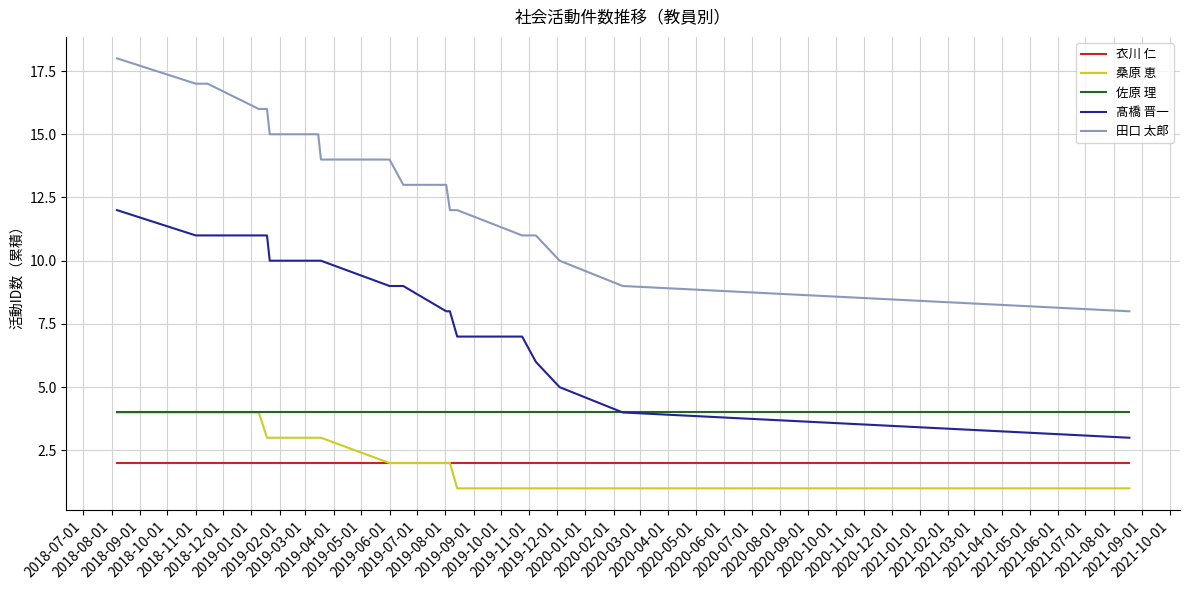

Which series has the largest total across all categories?

田口 太郎